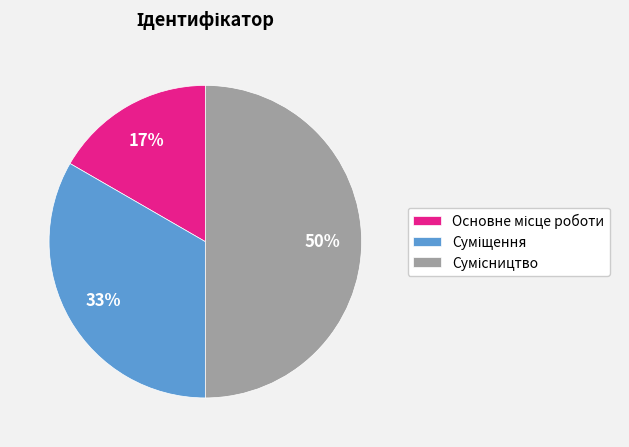

To the nearest percent, what is the average slice percentage?

33%